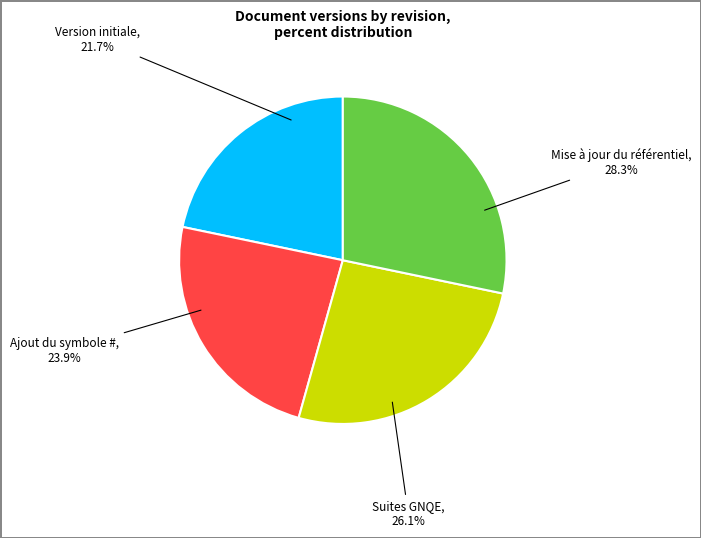

Is there any slice that represents more than half of the pie?

No